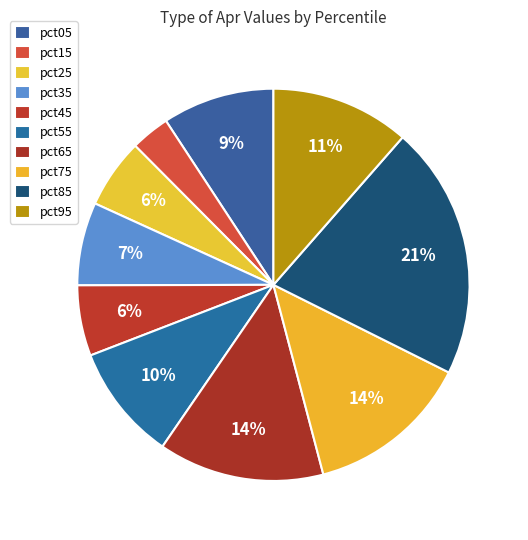

How many segments does this pie chart have?

10